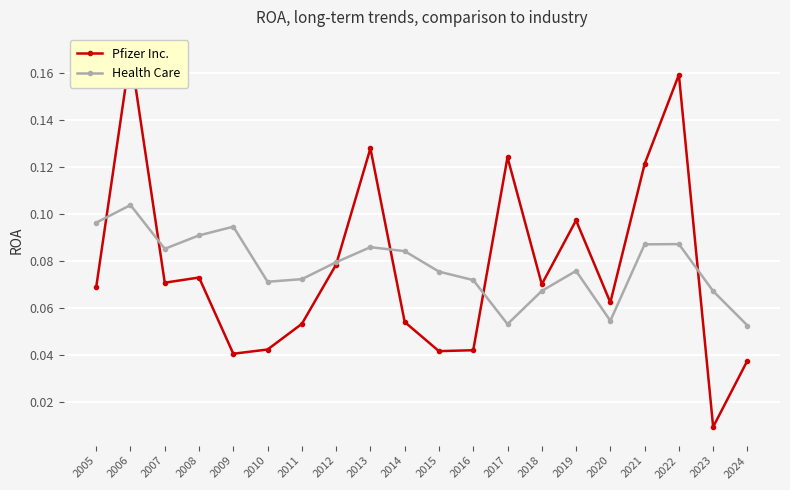

Reading left to right, what are all the values shown in this chart?

Pfizer Inc.: 2005=0.1	2006=0.2	2007=0.1	2008=0.1	2009=0.0	2010=0.0	2011=0.1	2012=0.1	2013=0.1	2014=0.1	2015=0.0	2016=0.0	2017=0.1	2018=0.1	2019=0.1	2020=0.1	2021=0.1	2022=0.2	2023=0.0	2024=0.0
Health Care: 2005=0.1	2006=0.1	2007=0.1	2008=0.1	2009=0.1	2010=0.1	2011=0.1	2012=0.1	2013=0.1	2014=0.1	2015=0.1	2016=0.1	2017=0.1	2018=0.1	2019=0.1	2020=0.1	2021=0.1	2022=0.1	2023=0.1	2024=0.1